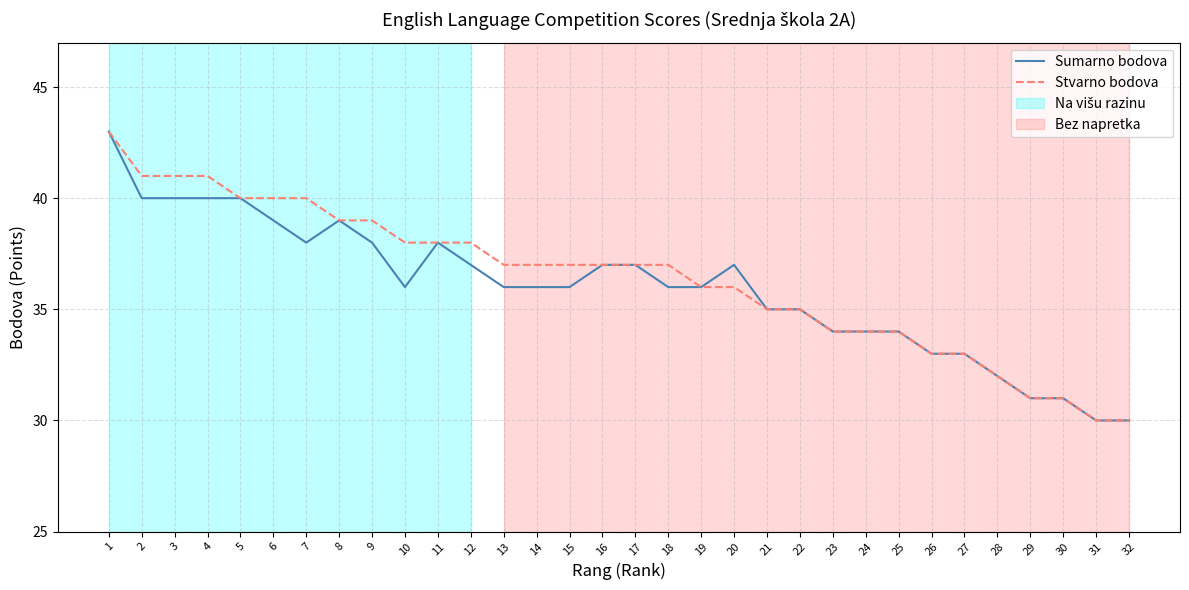

What is the average value of the Stvarno bodova series?

36